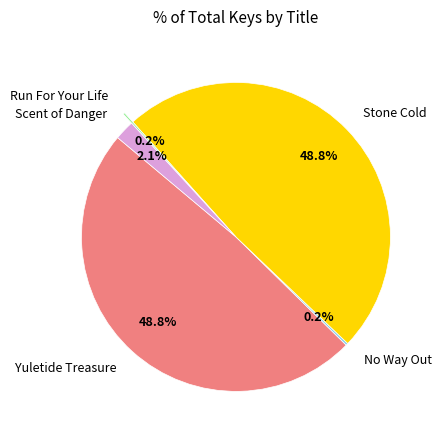

Is Yuletide Treasure the majority of the pie?

No